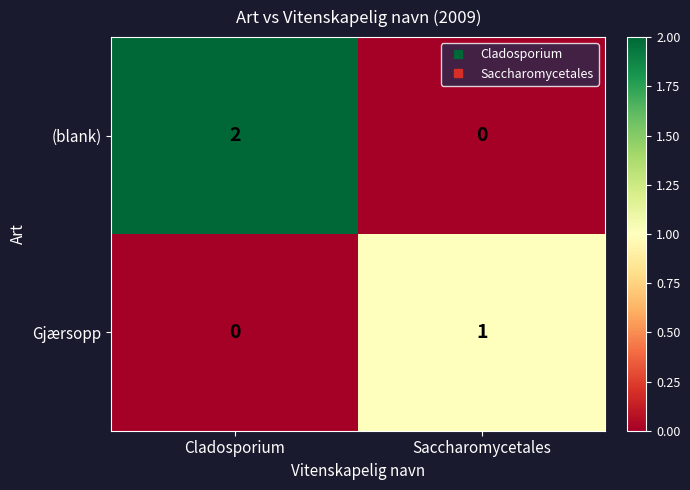

Which series changed the most between Cladosporium and Saccharomycetales?

(blank)